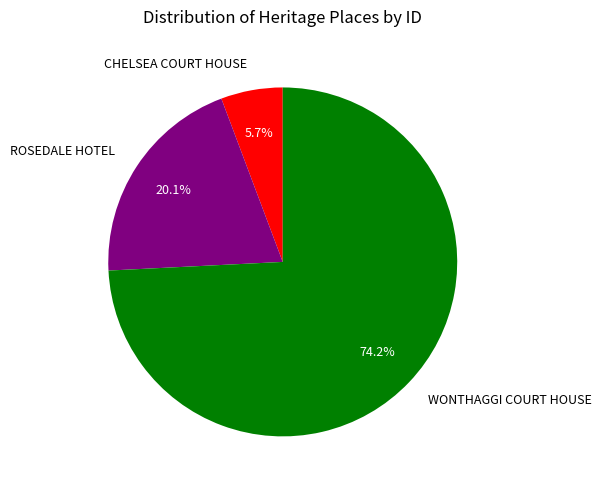

To the nearest percent, what is the difference between the largest and smallest slice percentages?

68%